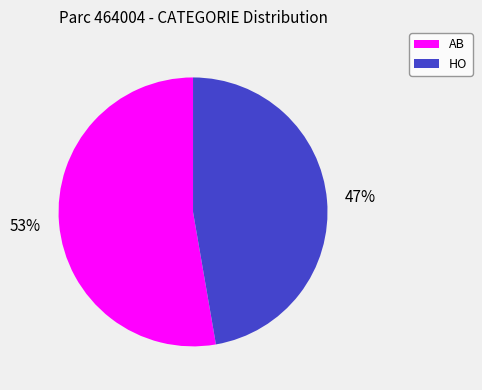

Which category has the biggest portion of the pie?

AB